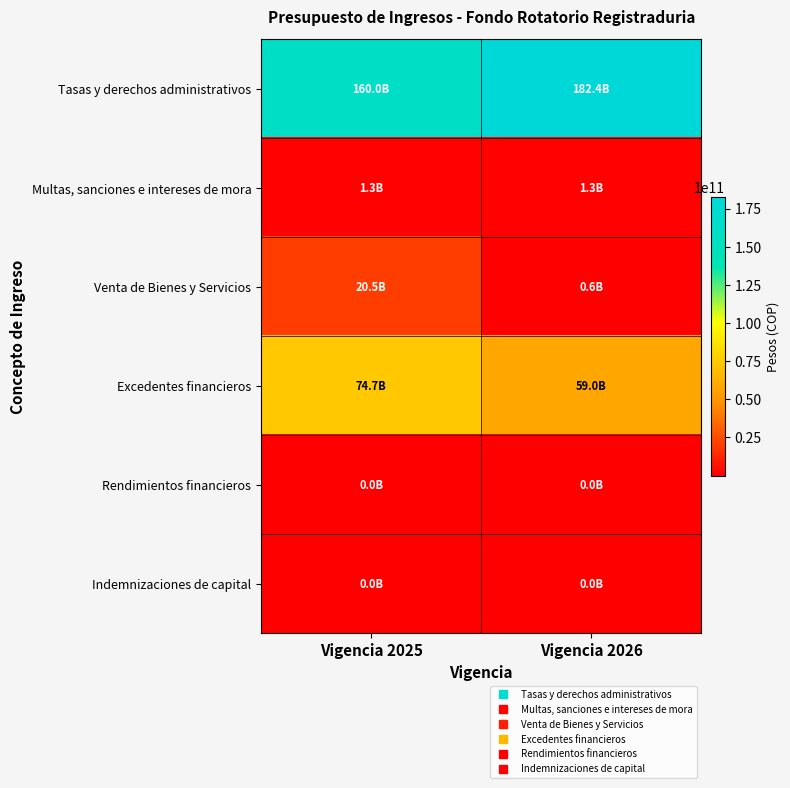

Reading left to right, transcribe all the data shown in this chart.

Tasas y derechos administrativos: Vigencia 2025=160000000000	Vigencia 2026=182378140736
Multas, sanciones e intereses de mora: Vigencia 2025=1285592694	Vigencia 2026=1324160475
Venta de Bienes y Servicios: Vigencia 2025=20509618447	Vigencia 2026=552065970
Excedentes financieros: Vigencia 2025=74708730144	Vigencia 2026=59047136433
Rendimientos financieros: Vigencia 2025=45355095	Vigencia 2026=46715748
Indemnizaciones de capital: Vigencia 2025=15118365	Vigencia 2026=15571916